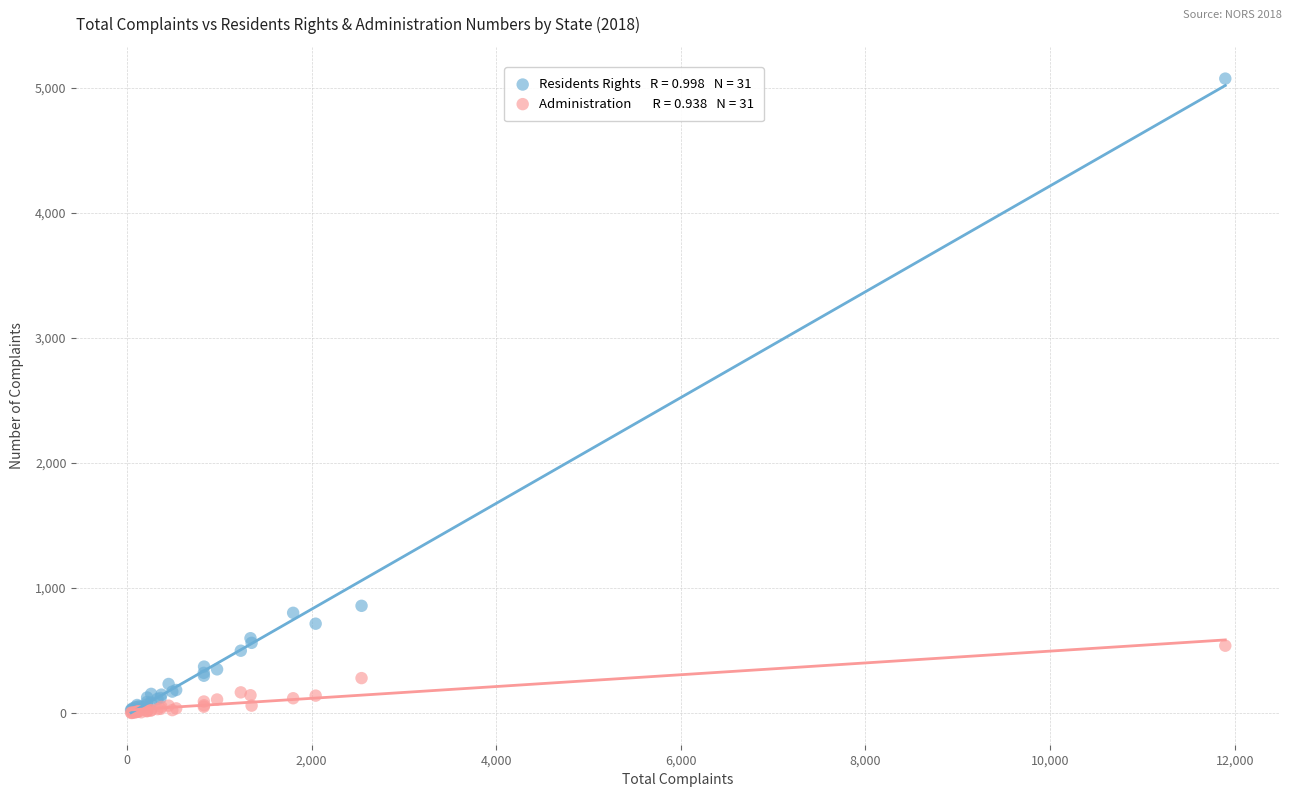

Across all series, what Y value is closest to 2536?

857